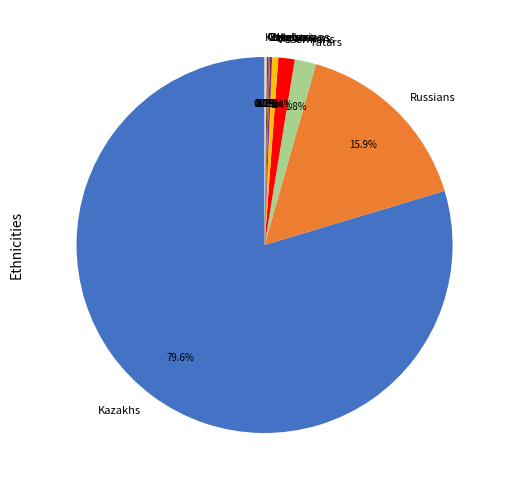

What is the largest slice in the pie chart?

Kazakhs